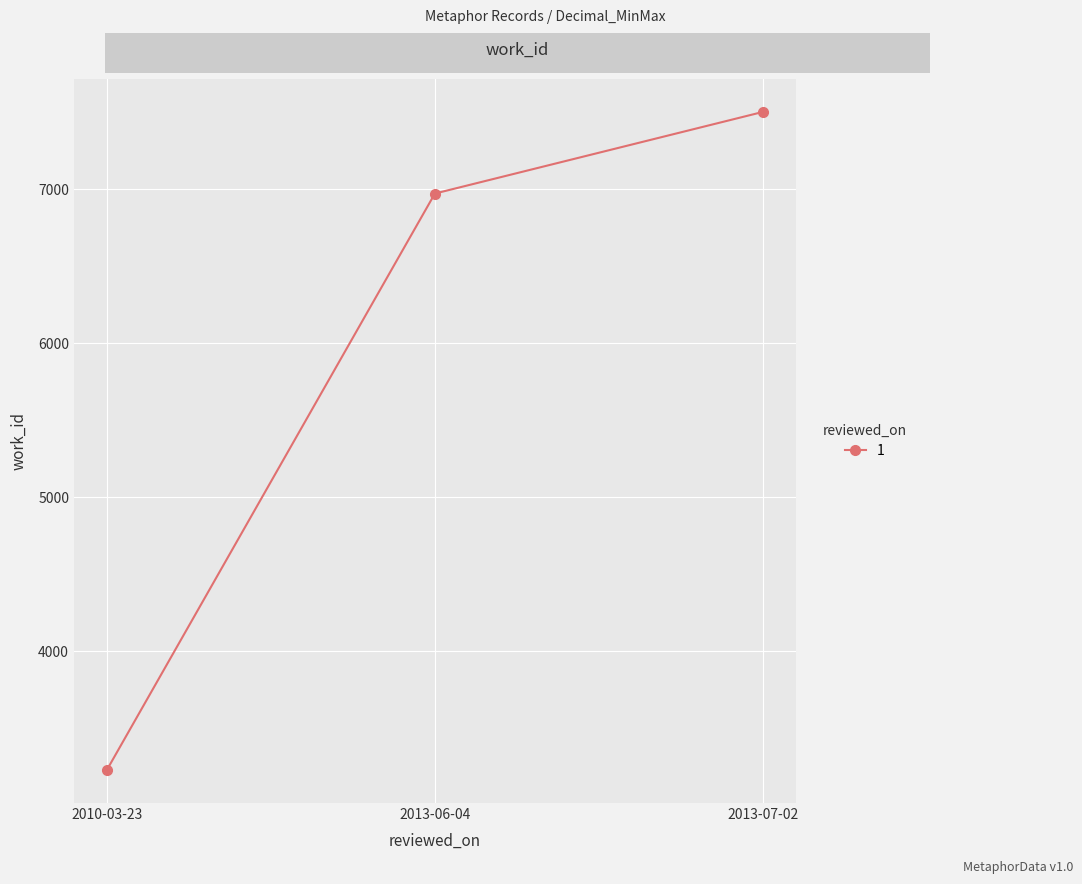

Reading right to left, extract all data points from this chart.

7501	6971	3228